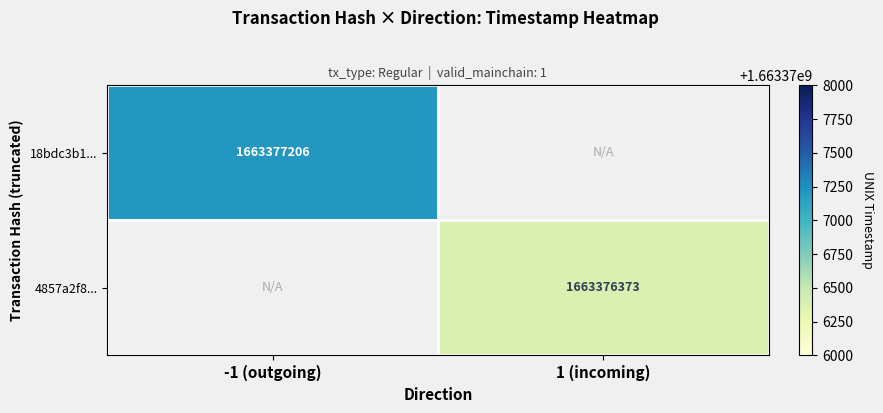

The value of 4857a2f8... at 1 (incoming) is 1663376373. True or false?

True